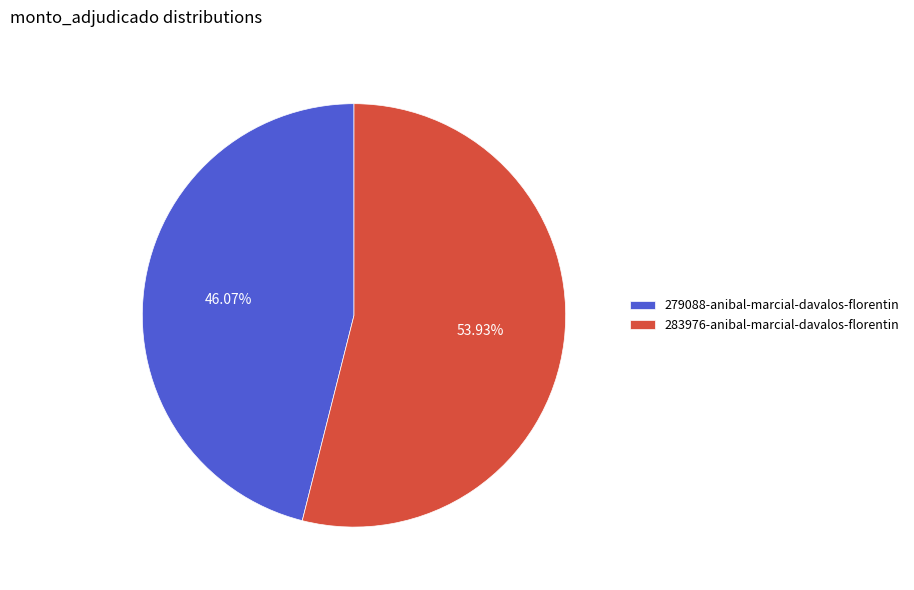

To the nearest percent, what is the difference between the 279088-anibal-marcial-davalos-florentin and 283976-anibal-marcial-davalos-florentin slice percentages?

8%